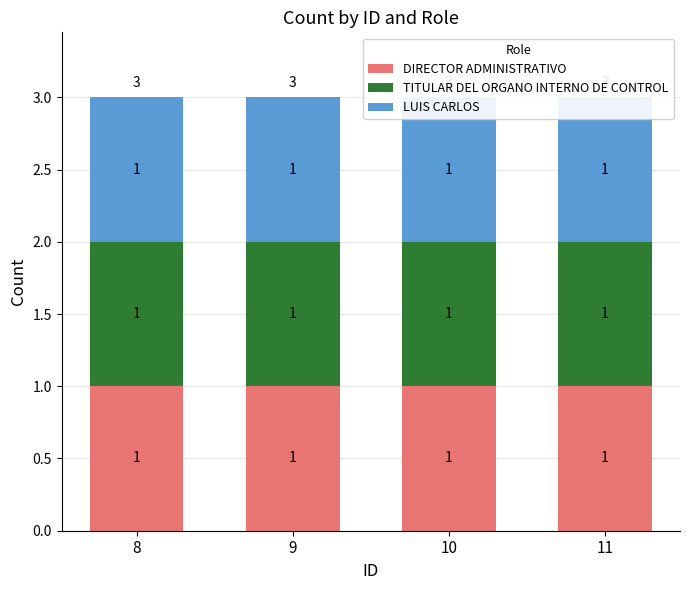

The value of ID=11 at LEYVA is 4. True or false?

False